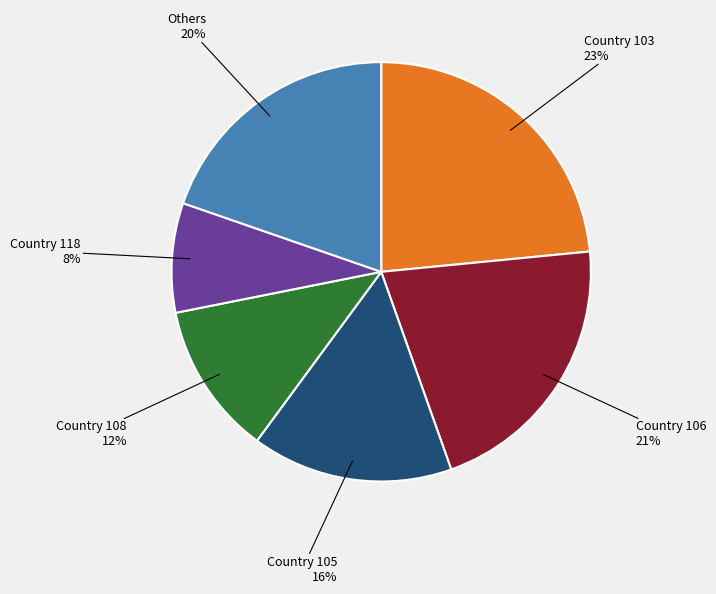

Does any single category account for the majority?

No